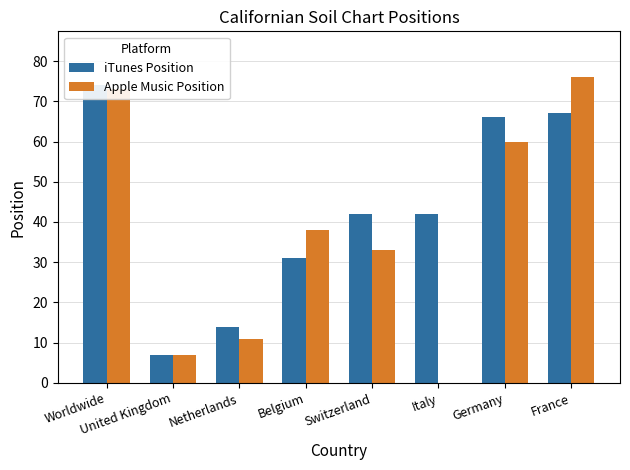

What are all the series names shown in the legend?

iTunes Position, Apple Music Position